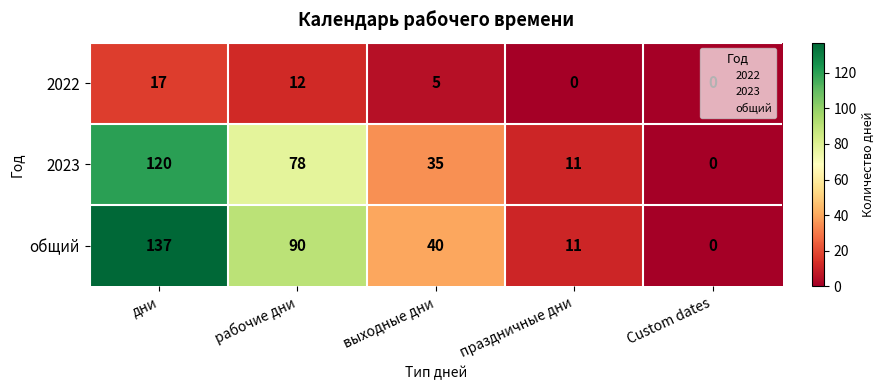

Which series changed the most between выходные дни and праздничные дни?

общий